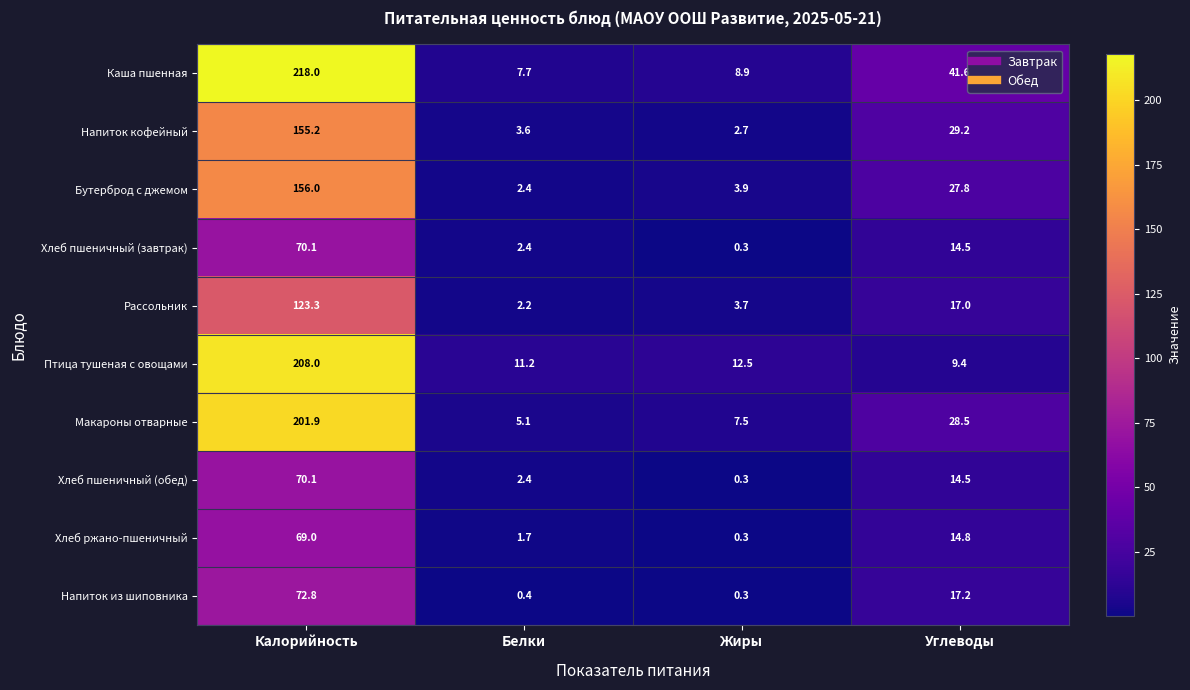

Which series has the largest range (max minus min)?

Каша пшенная